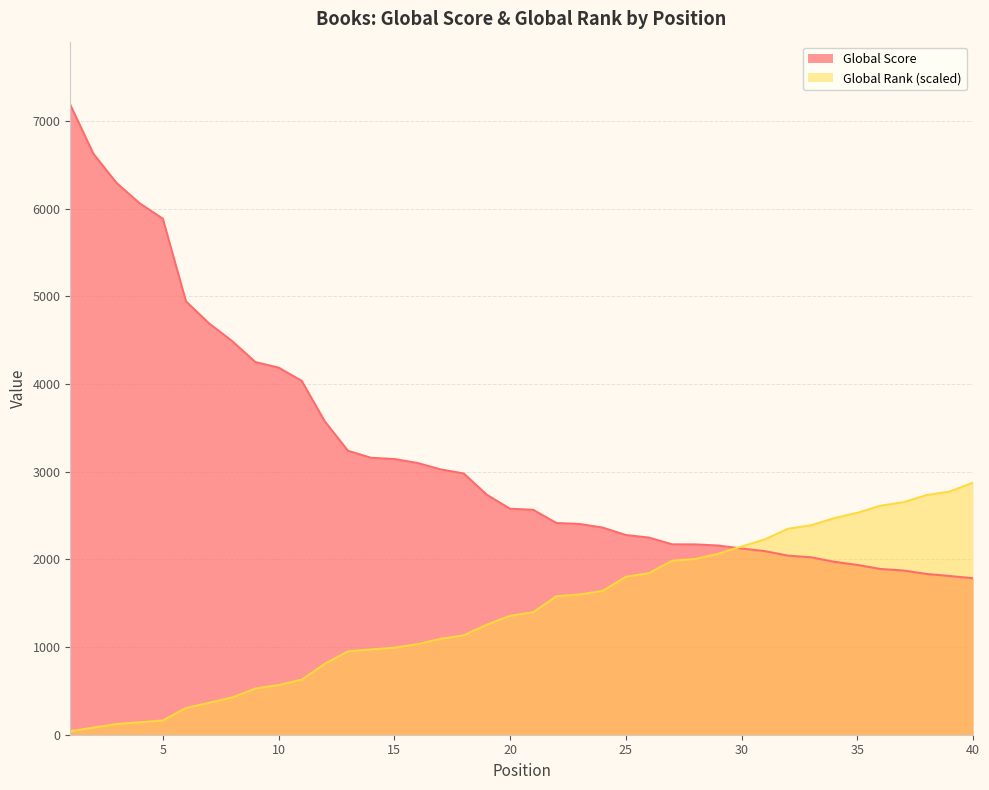

What is the value of the Global Score point at the 22nd from the left?

2415.0